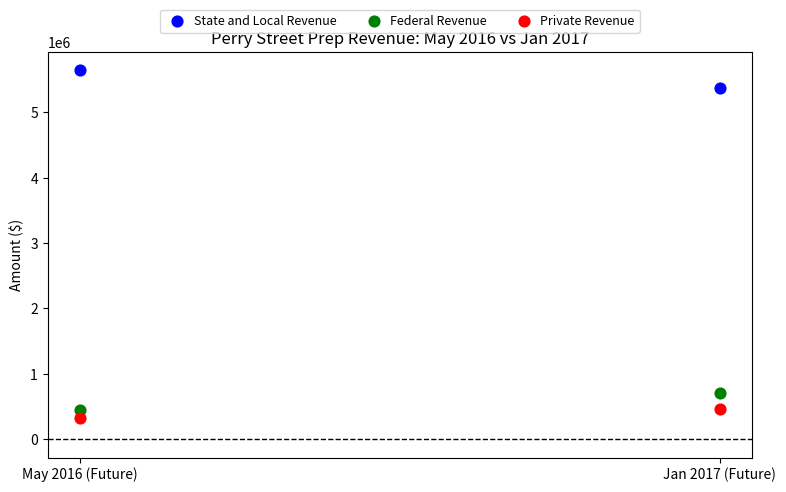

Across all data points, what is the average Y value?

2156779.6